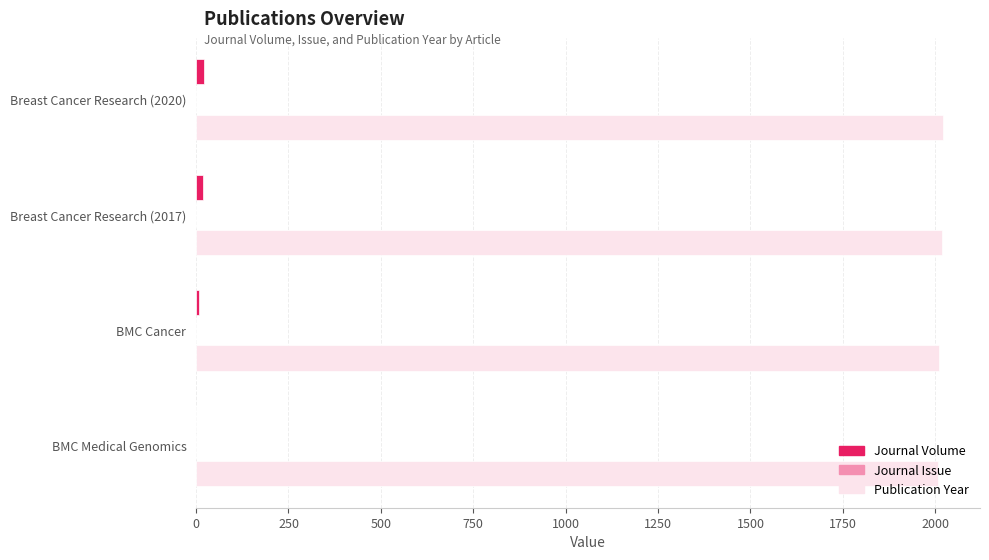

The value of Publication Year at Breast Cancer Research (2017) is 2017. True or false?

True